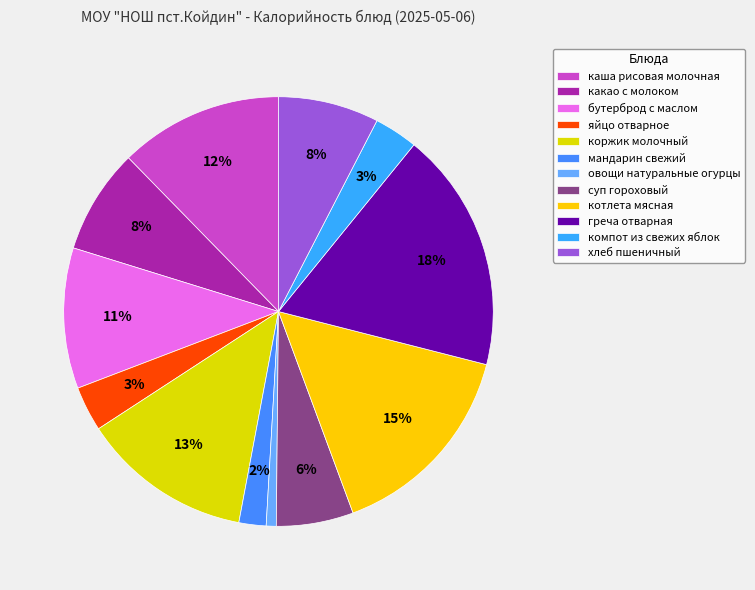

What portion of the pie excludes суп гороховый?

94.2%